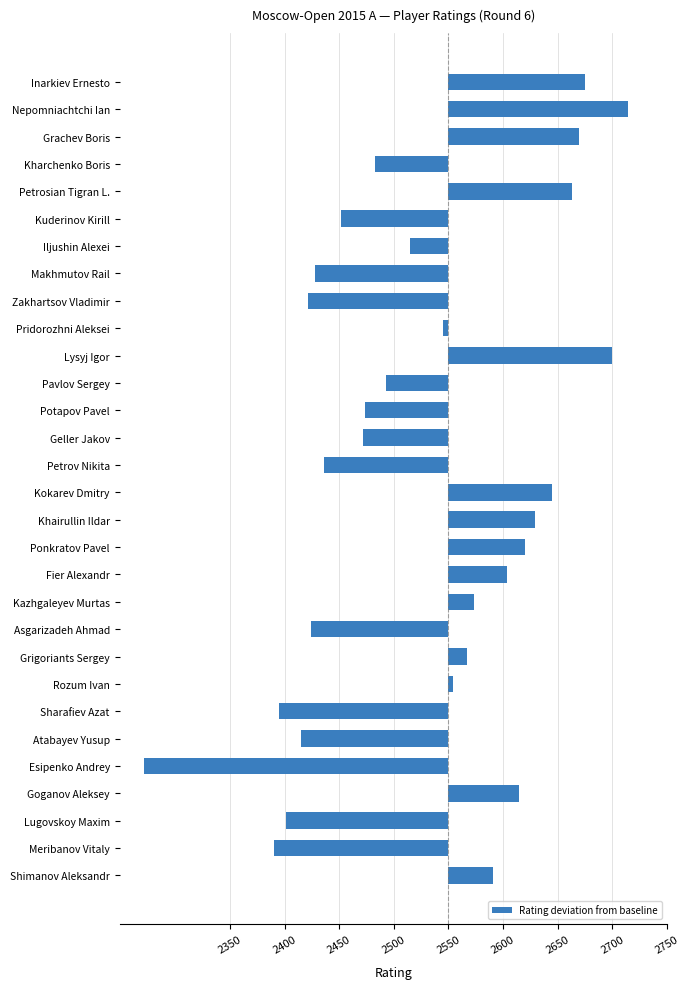

Are the bars horizontal?

Yes